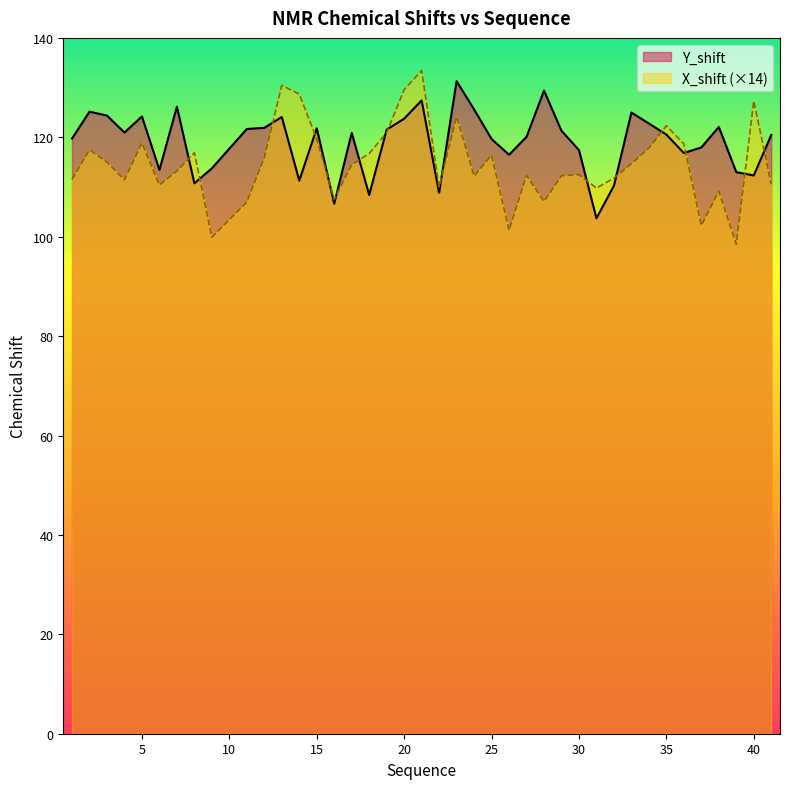

What is the sum of all X_shift values?

4590.0